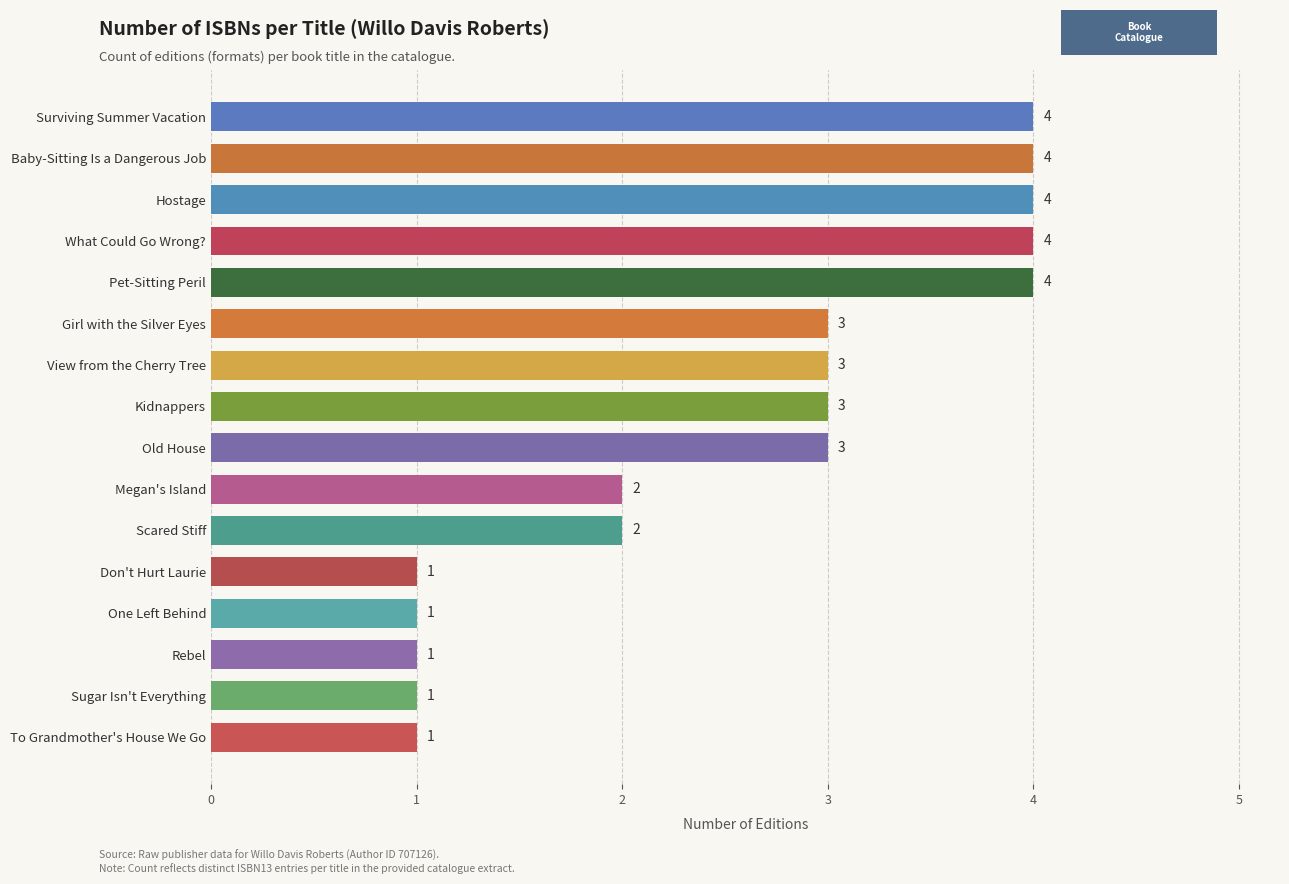

What is the maximum value shown in the chart?

4